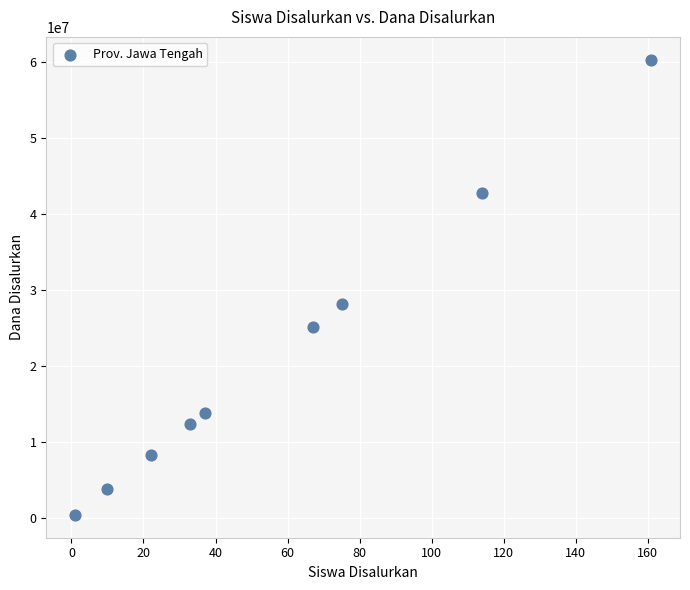

What is the range of Y values (max minus min)?

60000000